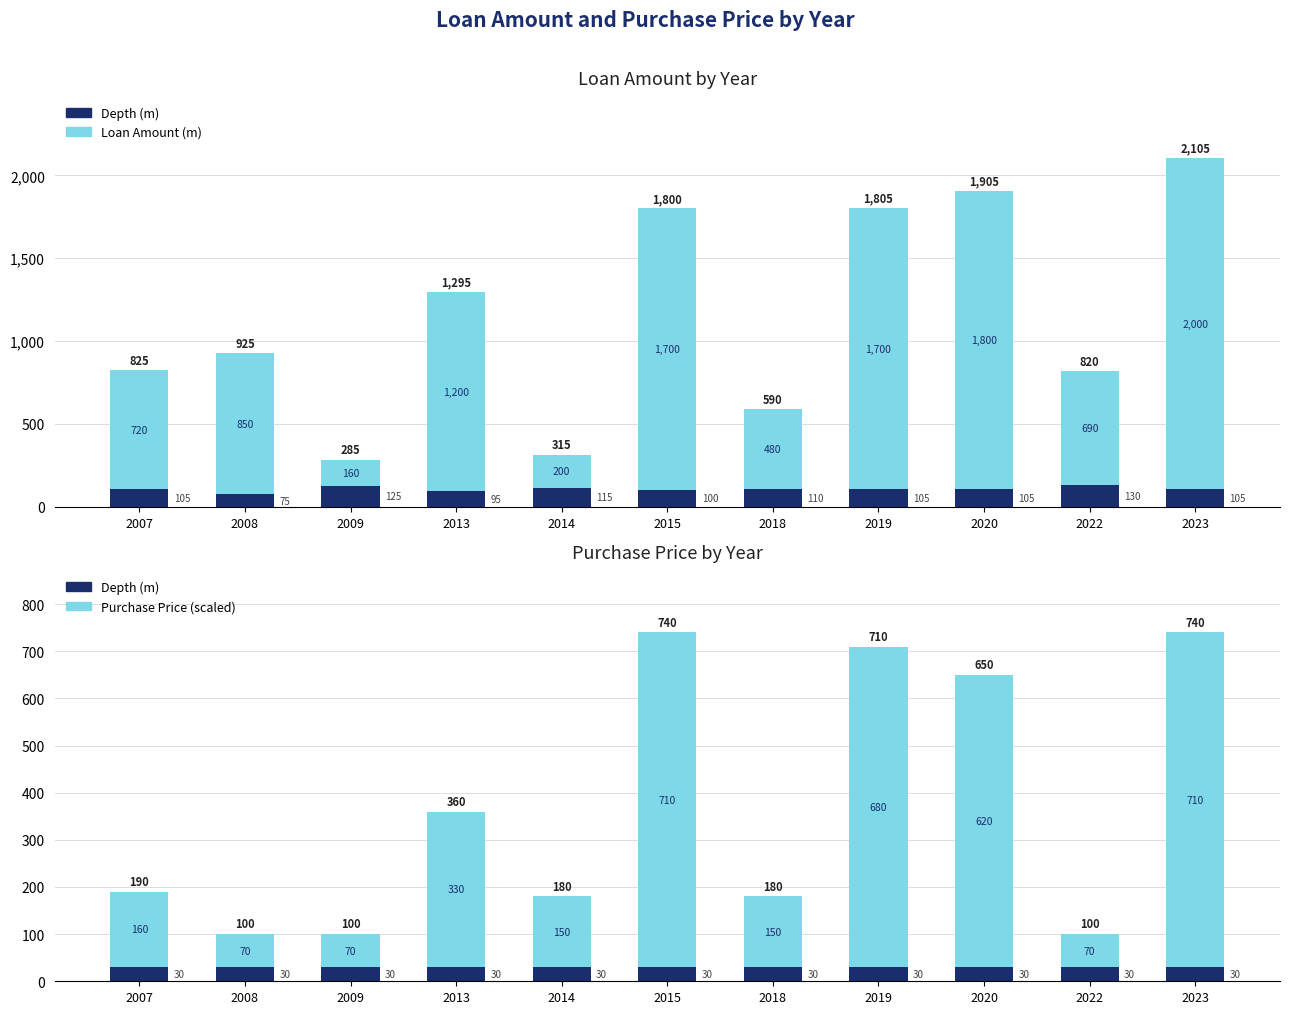

At 2020, list the series in order from smallest to largest.

Deposit, Purchase Price, Loan Amount